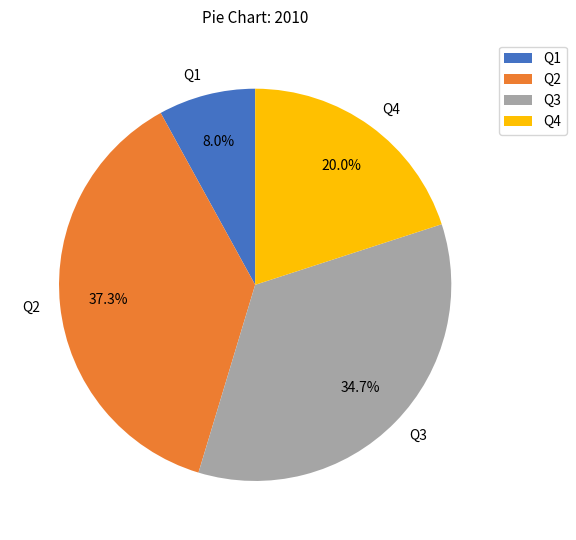

Does Q1 represent more than half of the total?

No